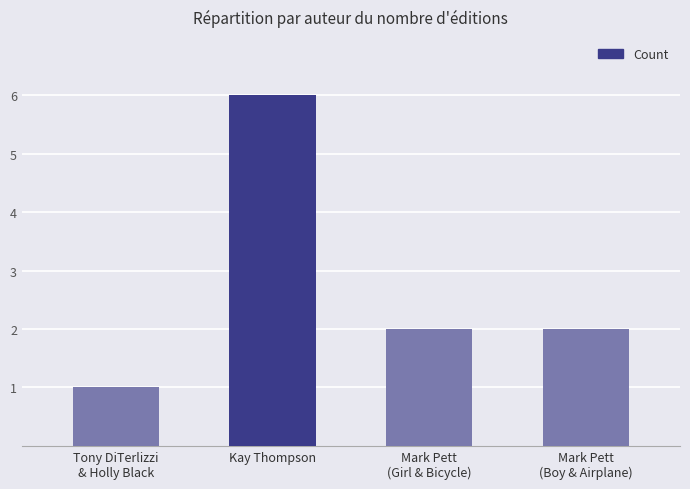

What is the label of the 2nd bar from the left?

Kay Thompson